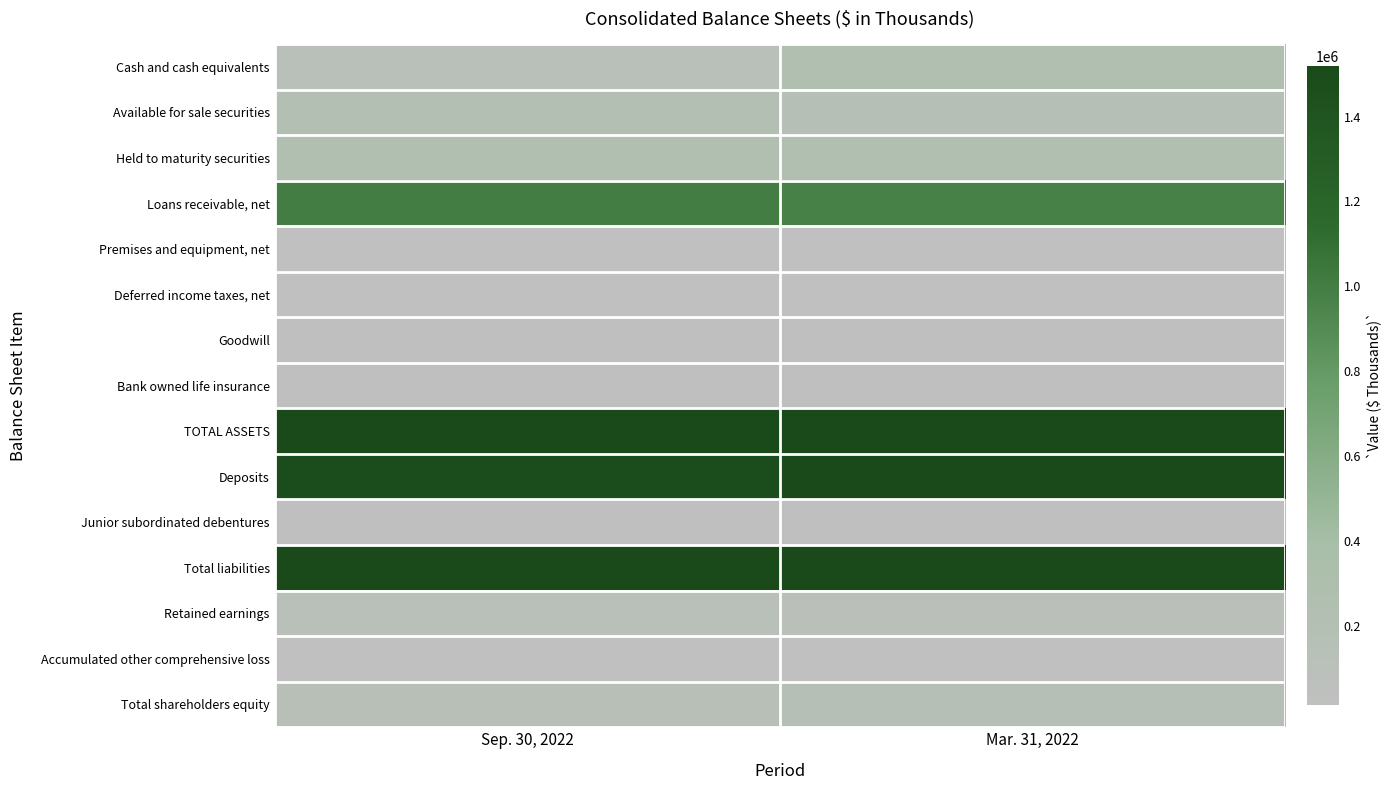

What is the spread (max minus min) of values at Mar. 31, 2022?

1750047